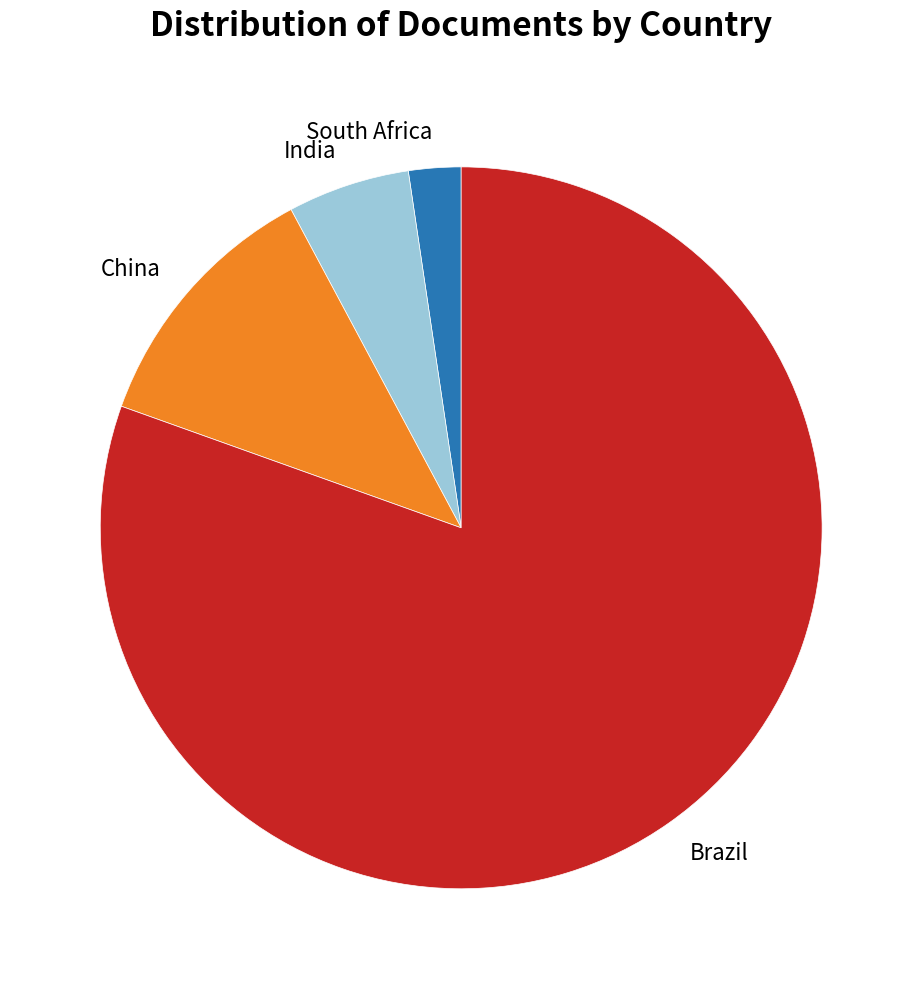

Is it true that Brazil is 70% of the pie?

False